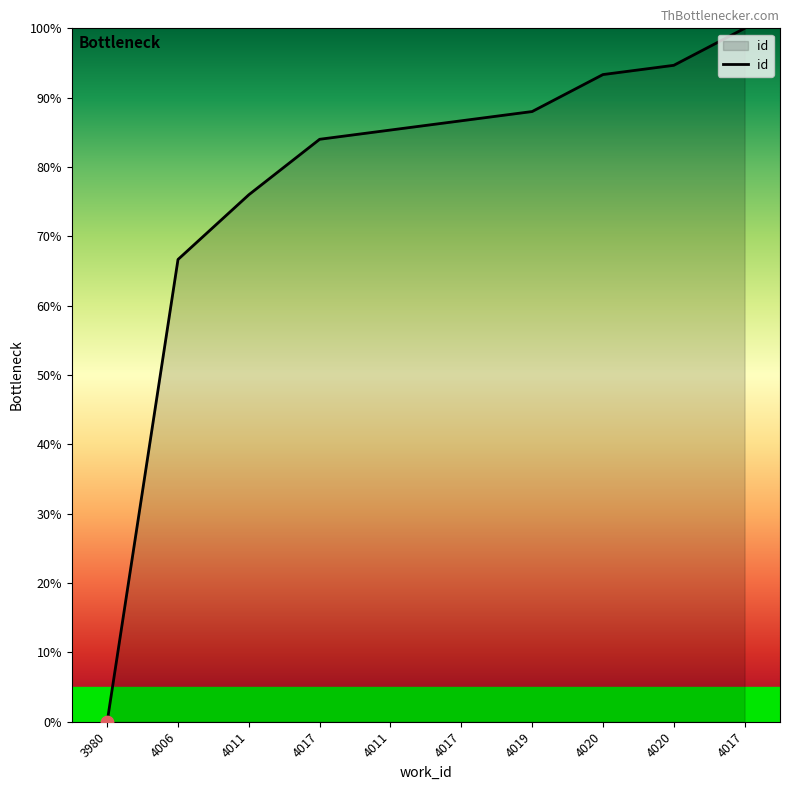

How many lines are shown in the chart?

1